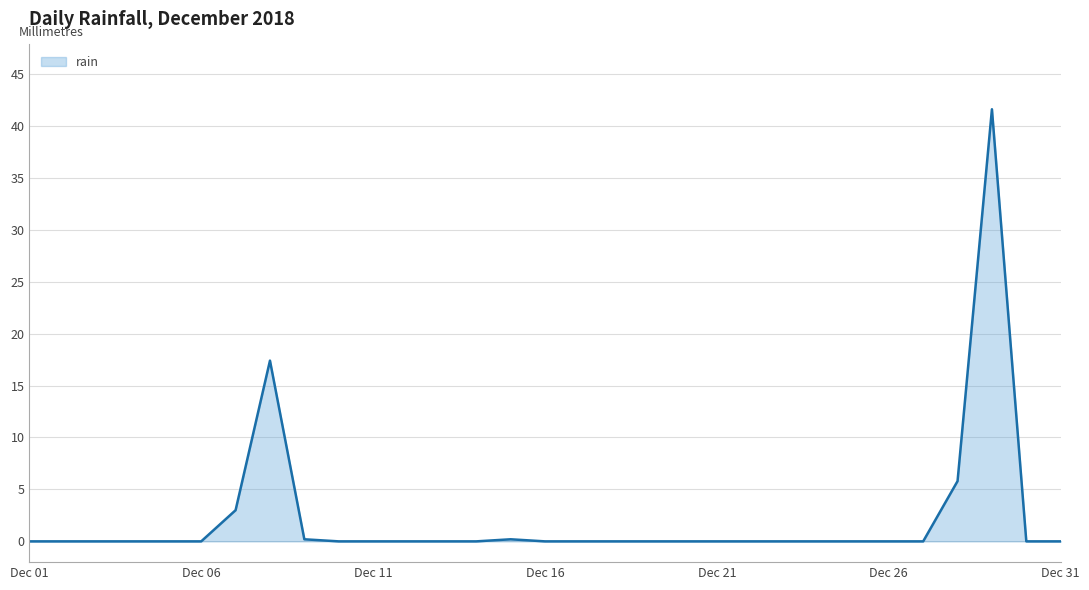

How many lines are shown in the chart?

1